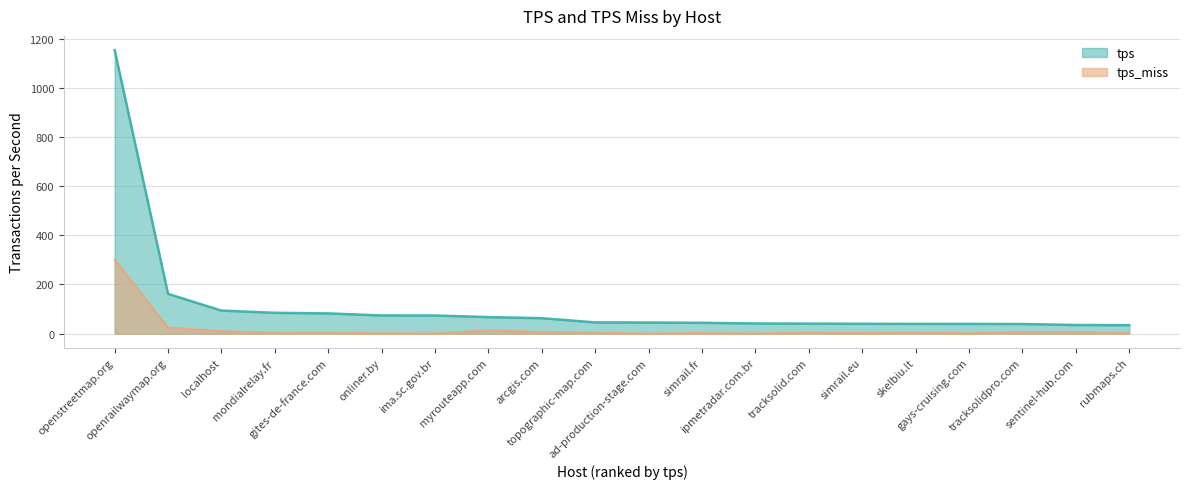

Is the value of tps_miss at topographic-map.com greater than the value of tps at openrailwaymap.org?

No